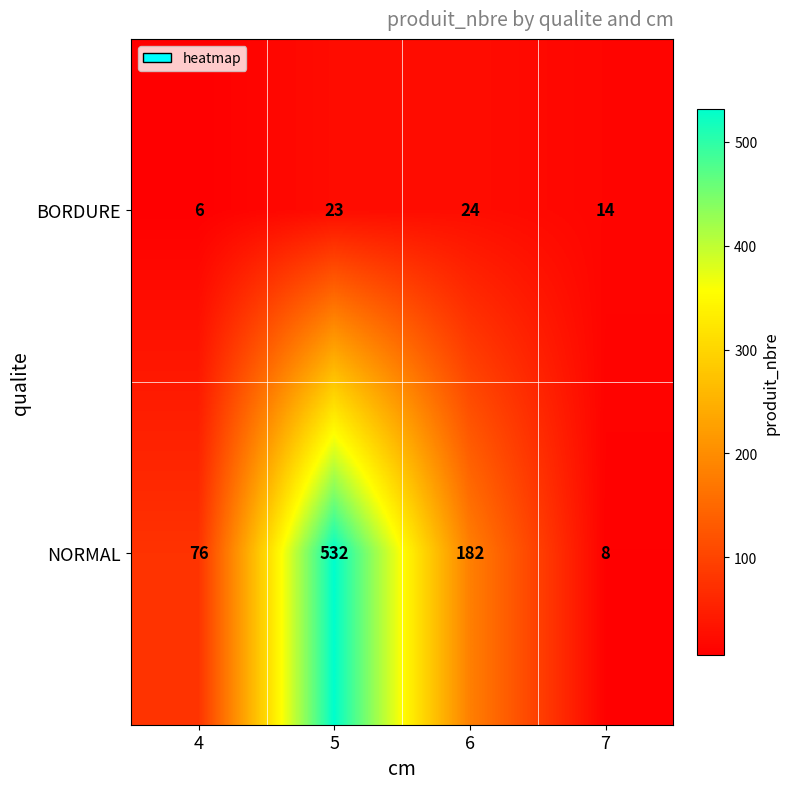

At how many categories does at least one series exceed 444?

1